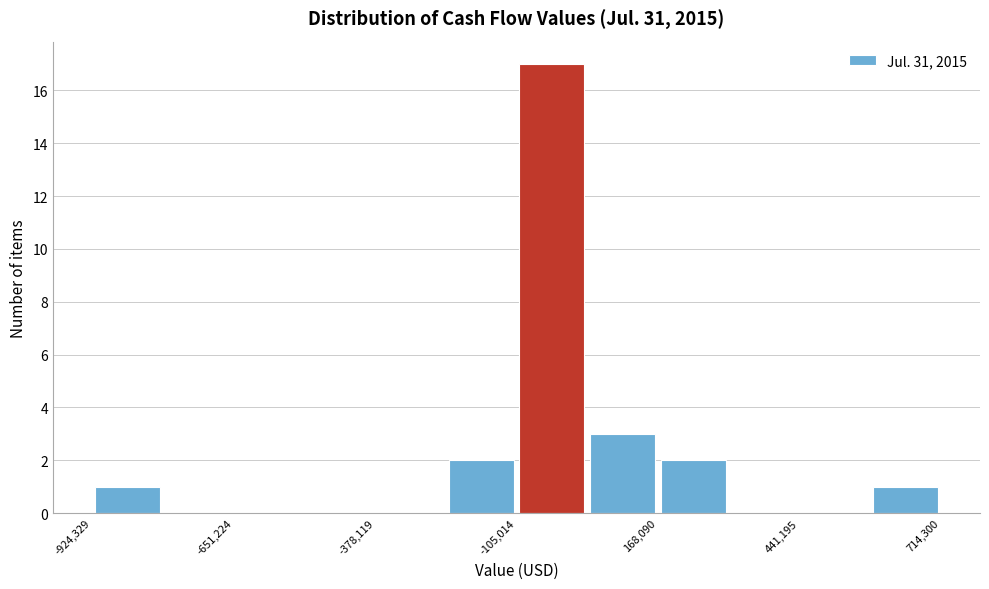

Around what value on the x-axis is the tallest bar? Give the approximate position of its centre, as read against the axis.

-50000